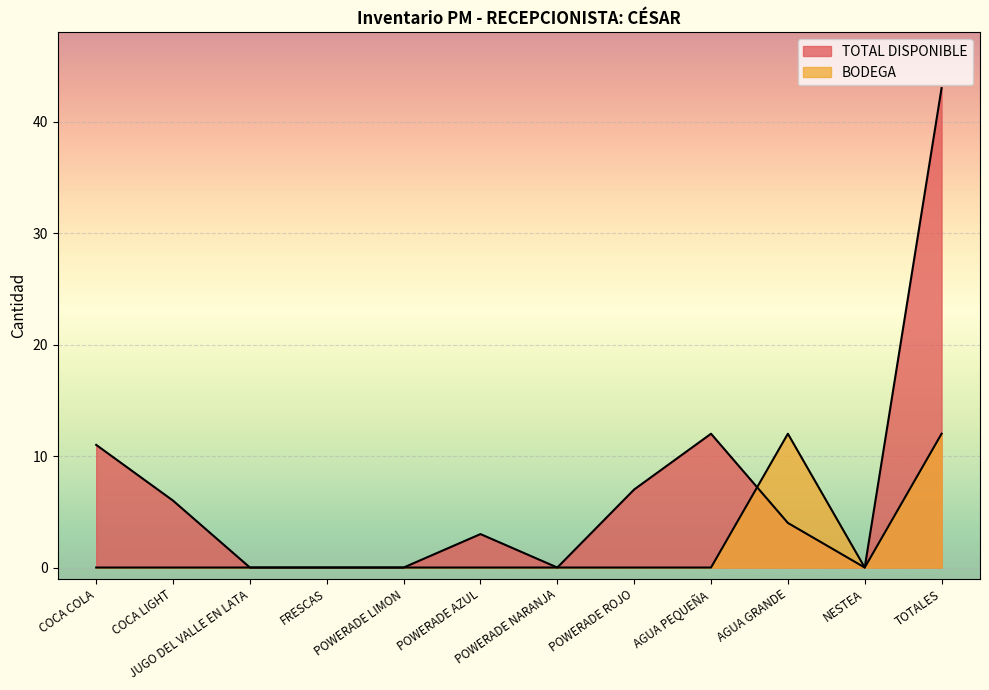

The BODEGA series shows 6 at POWERADE NARANJA. True or false?

False